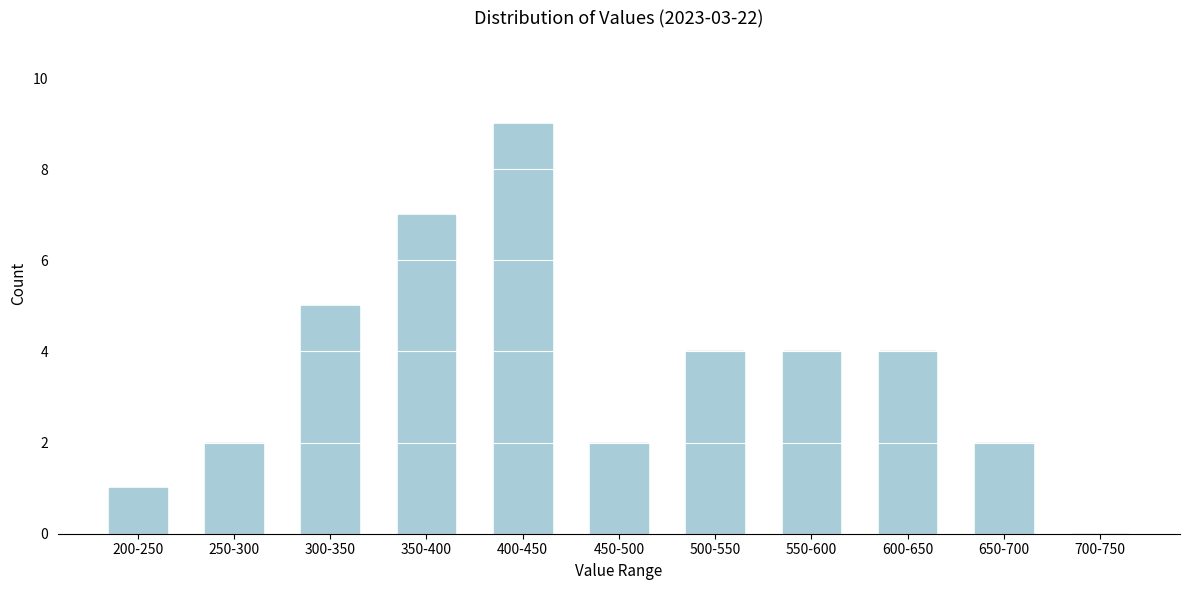

Reading left to right, what are all the values shown in this chart?

200-250=1	250-300=2	300-350=5	350-400=7	400-450=9	450-500=2	500-550=4	550-600=4	600-650=4	650-700=2	700-750=0